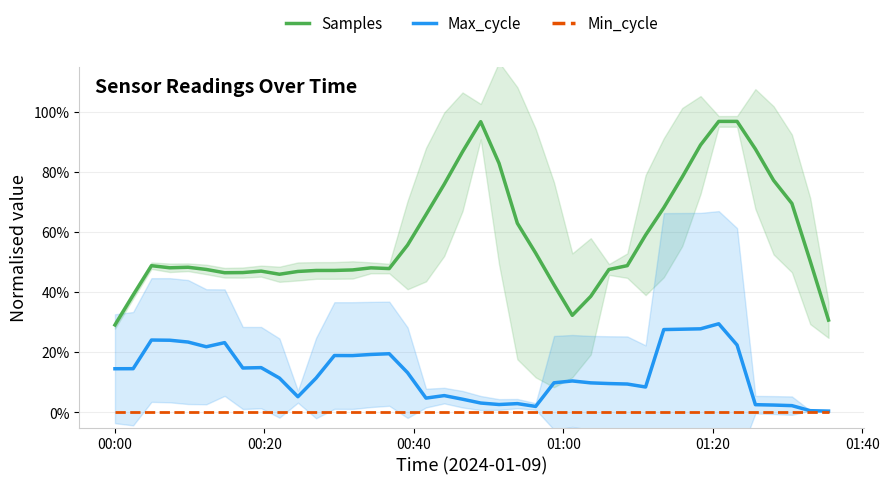

True or false: Samples has a value of 0.1 at 14.

False